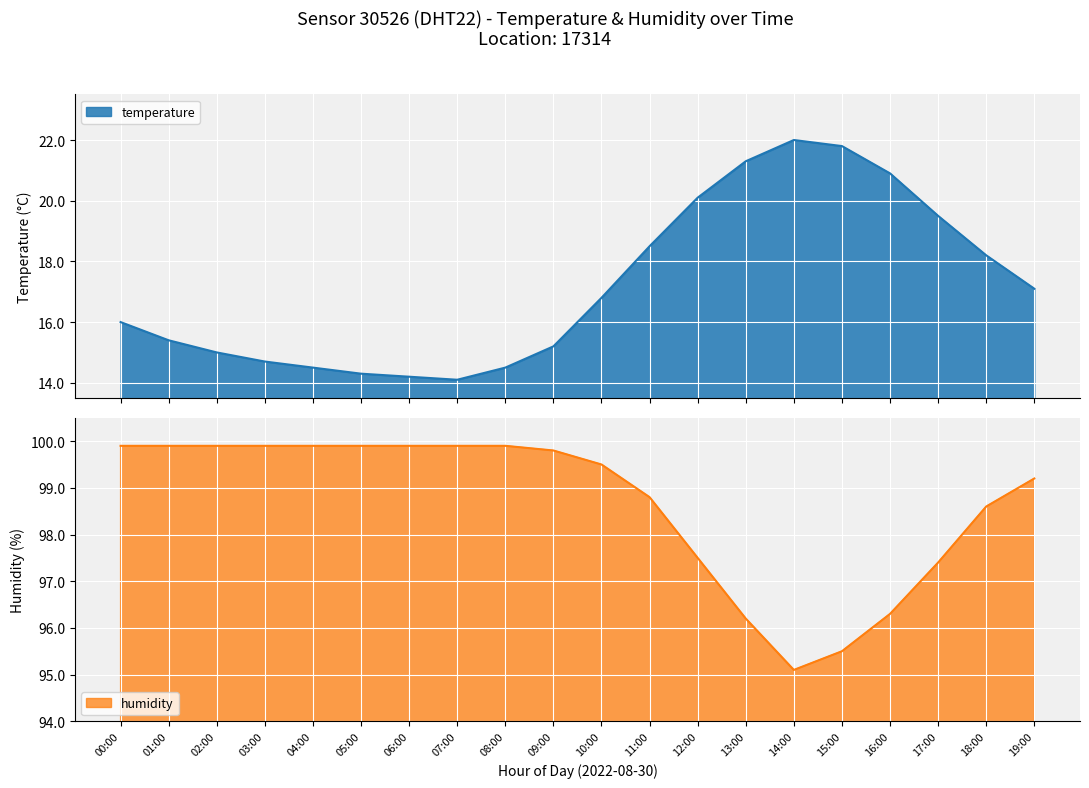

True or false: temperature has a value of 6.4 at 05:00.

False